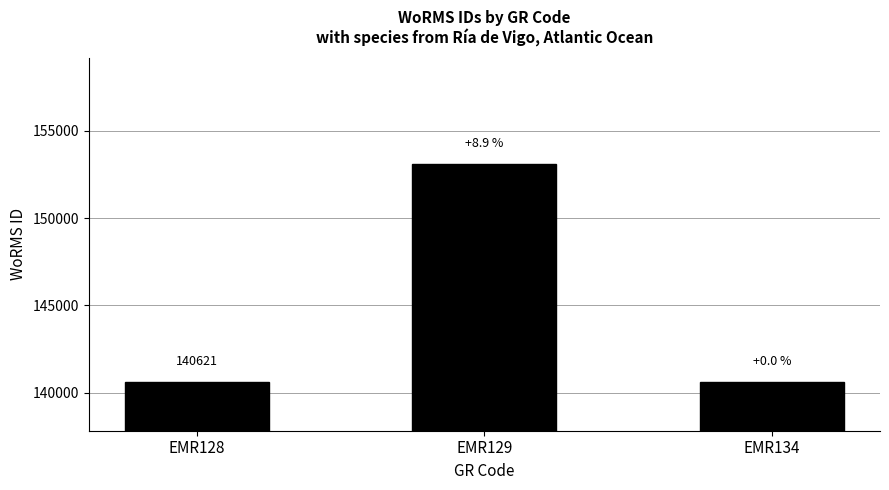

Does the chart contain any negative values?

No